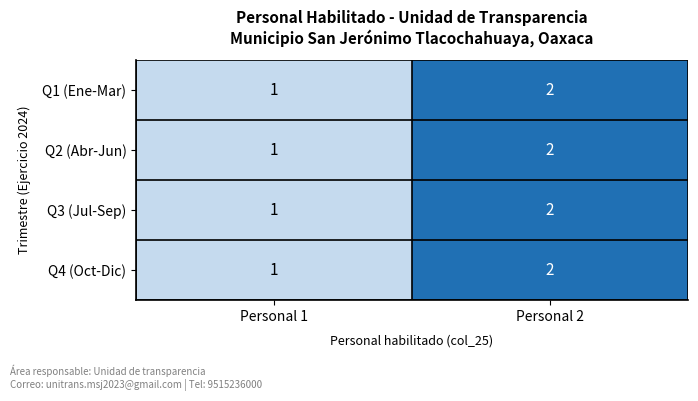

List the labels in order of Q2 (Abr-Jun) value, largest first.

Personal 2, Personal 1